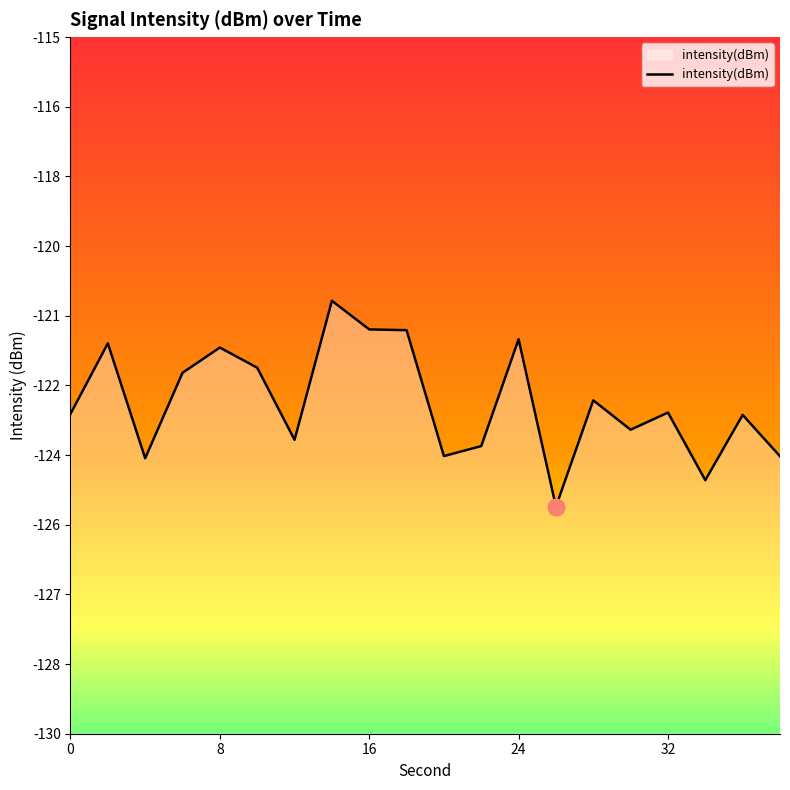

What is the greatest value displayed?

-120.7